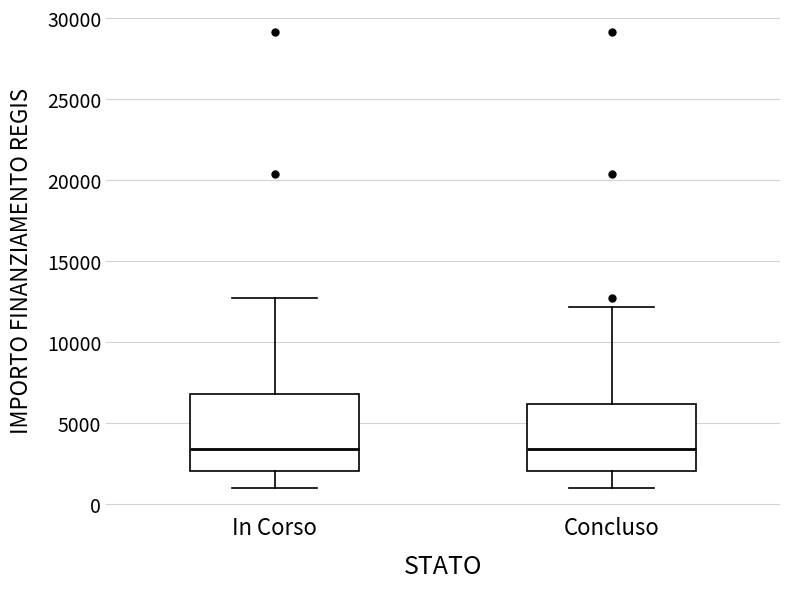

Where does the lower whisker of the box for Concluso end on the y-axis? The values are not printed on the chart, so give them approximately, as read against the axis.

1000